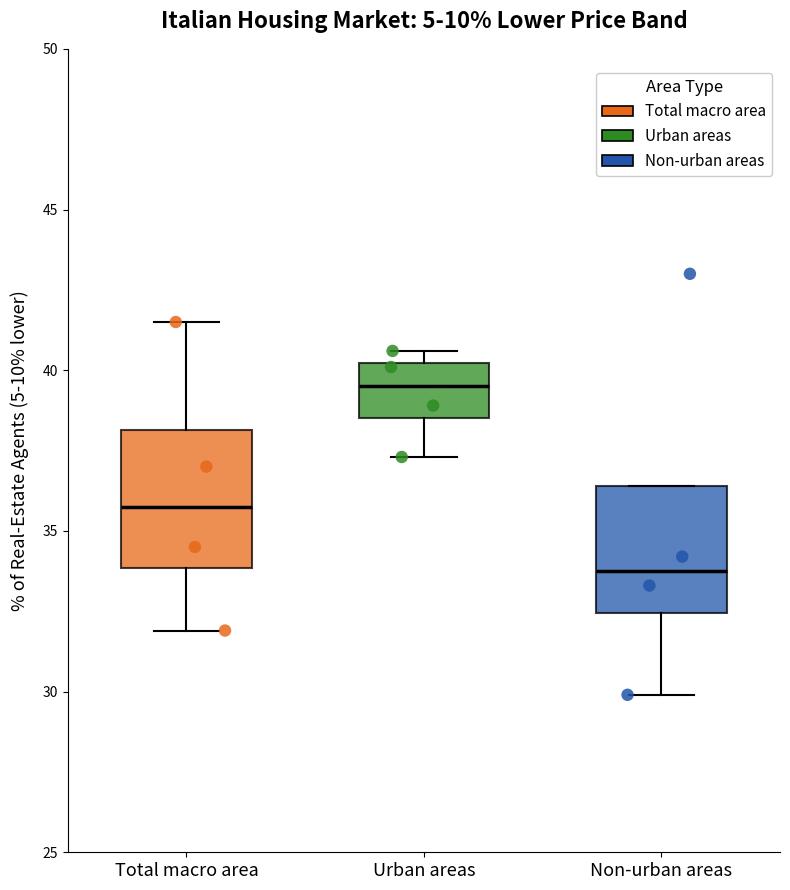

Reading left to right, read every box against the y-axis: the position of its median line, the range the box covers, and the ends of its whiskers. The values are not printed on the chart, so give them approximately, as read against the axis.

Total macro area: median 36.0, box 34.0 to 38.0, whiskers 32.0 to 41.5
Urban areas: median 39.5, box 38.5 to 40.0, whiskers 37.5 to 40.5
Non-urban areas: median 34.0, box 32.5 to 36.5, whiskers 30.0 to 36.5